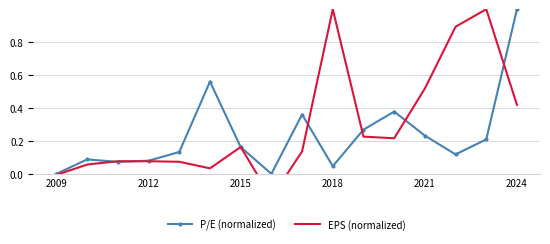

Rank the series by their average value, from highest to lowest.

EPS (normalized), P/E (normalized)